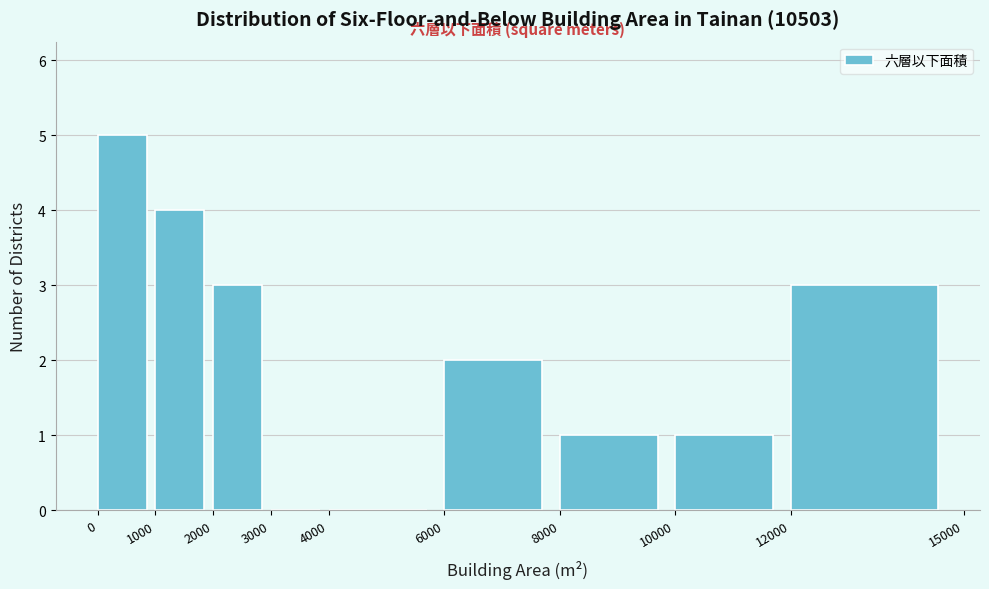

Over which range of the x-axis is the bar tallest?

0 to 1000